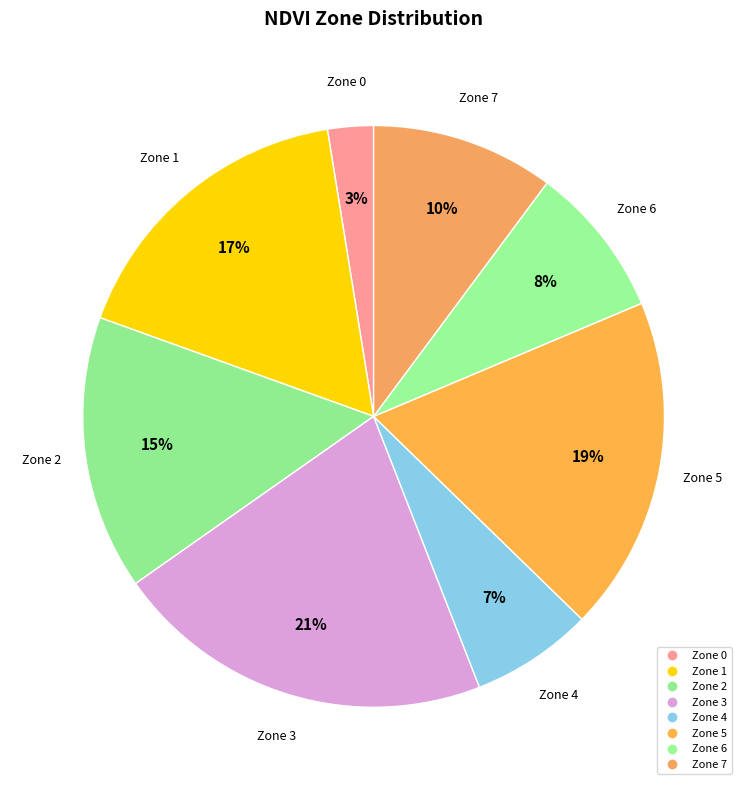

Is it true that Zone 7 is 10% of the pie?

True